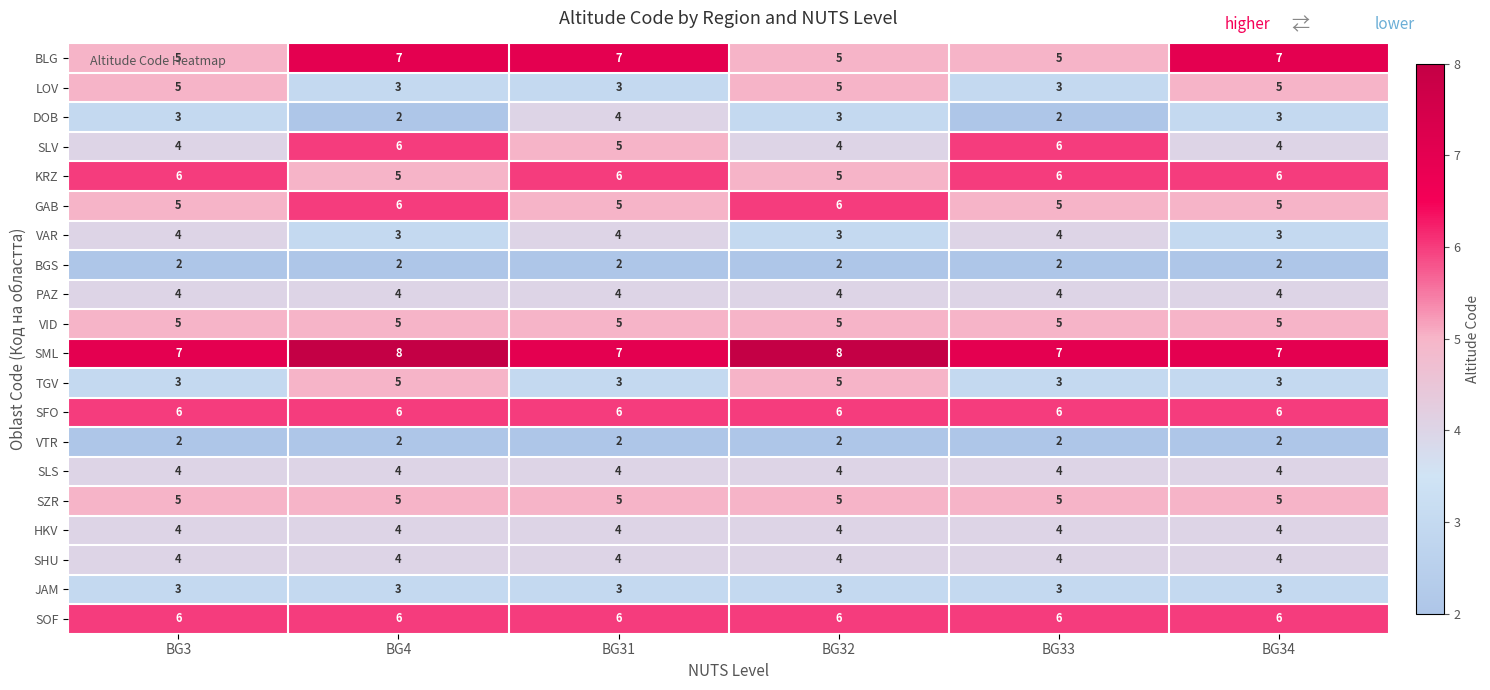

True or false: BLG has a value of 3 at BG32.

False